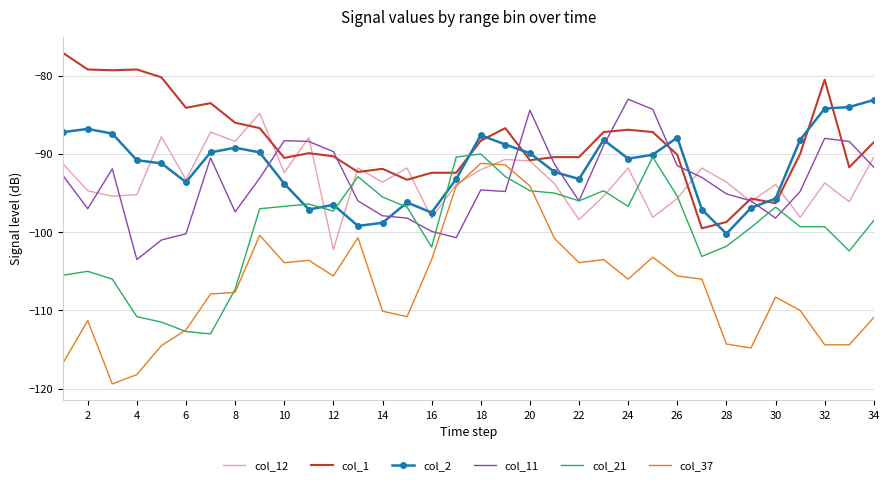

After their last crossing, which series has the higher values: col_1 or col_2?

col_2